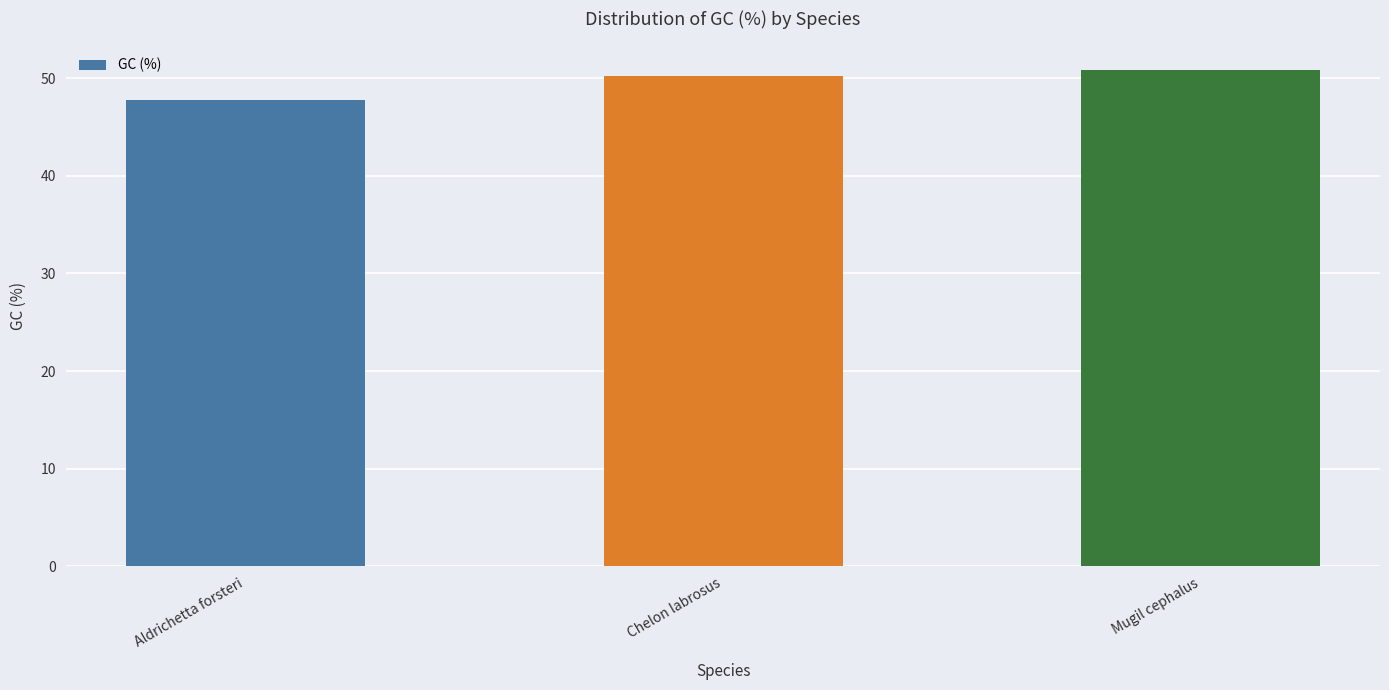

How many bars are there in total?

3